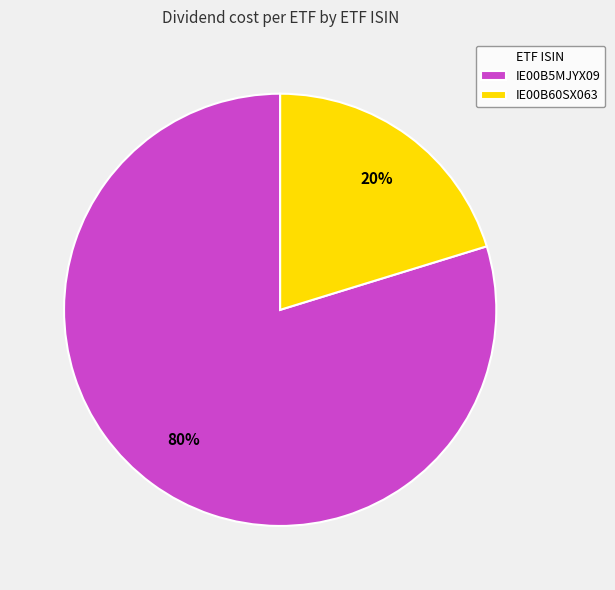

Rank the categories by value from highest to lowest.

IE00B5MJYX09, IE00B60SX063